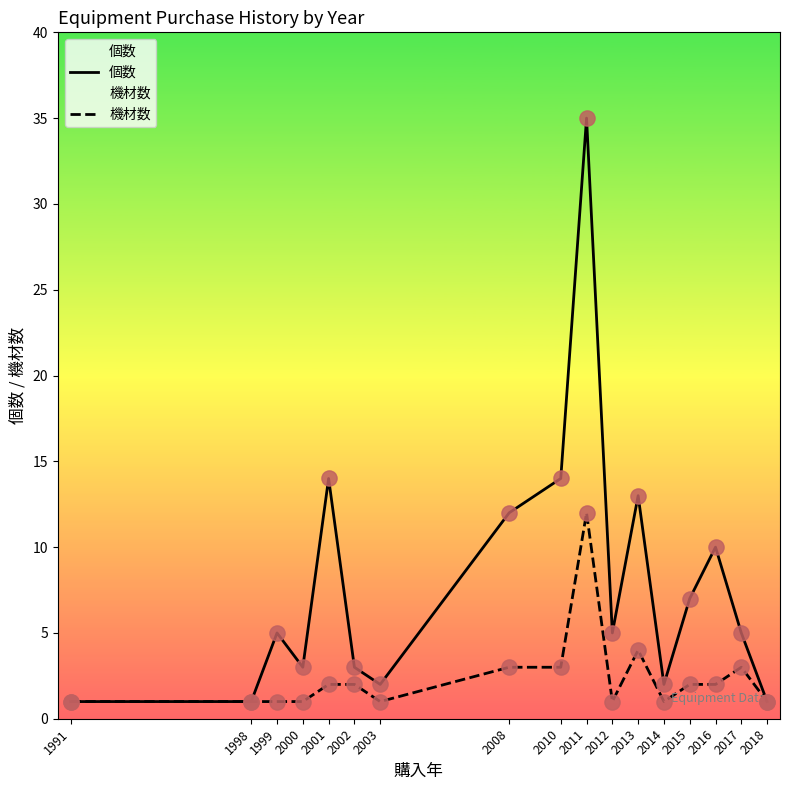

Which series contains the highest Y value?

個数